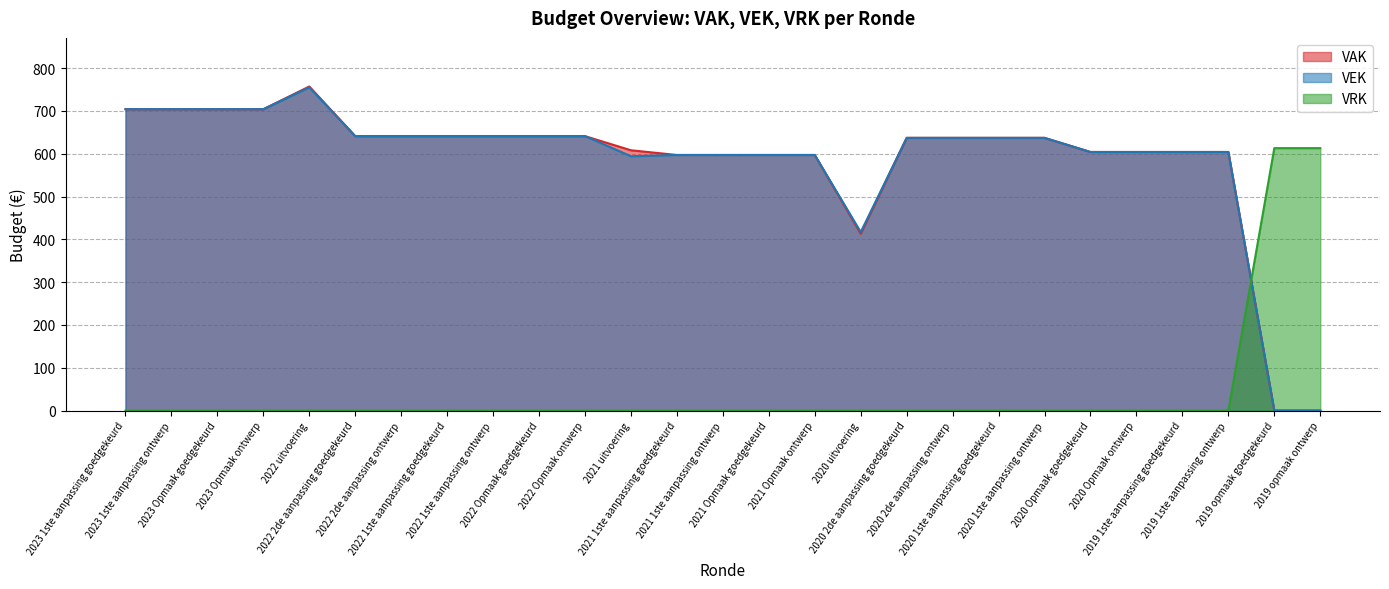

True or false: VRK has a value of -371 at 2022 uitvoering.

False